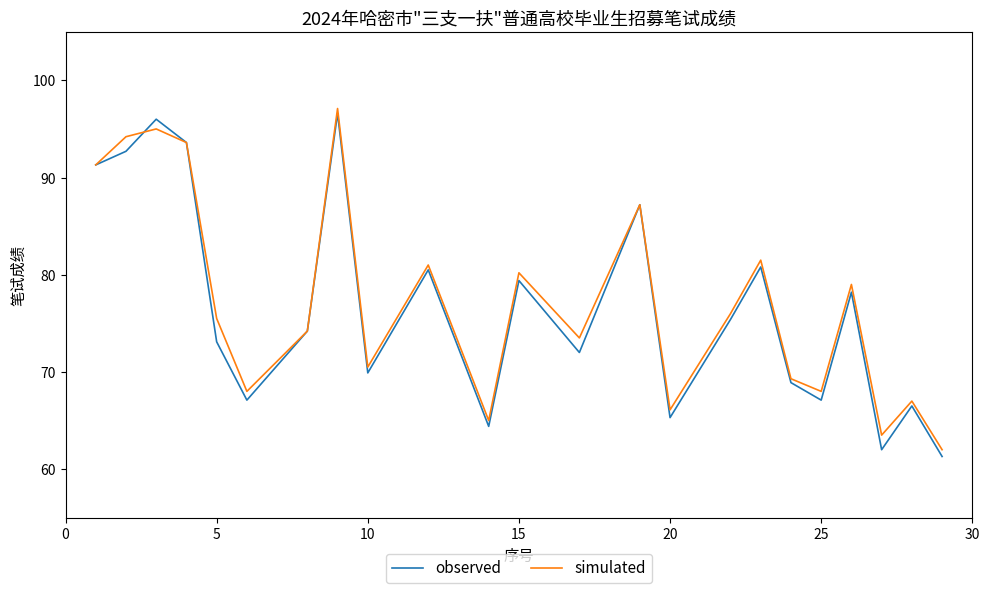

Reading left to right, transcribe all the data shown in this chart.

observed: 91.3	92.7	96.0	93.6	73.1	67.1	74.2	96.6	69.9	80.5	64.4	79.4	72.0	87.2	65.3	75.4	80.8	68.9	67.1	78.2	62.0	66.5	61.3
simulated: 91.3	94.2	95.0	93.6	75.5	68.0	74.2	97.1	70.5	81.0	65.0	80.2	73.5	87.2	66.1	76.0	81.5	69.3	68.0	79.0	63.5	67.0	62.0